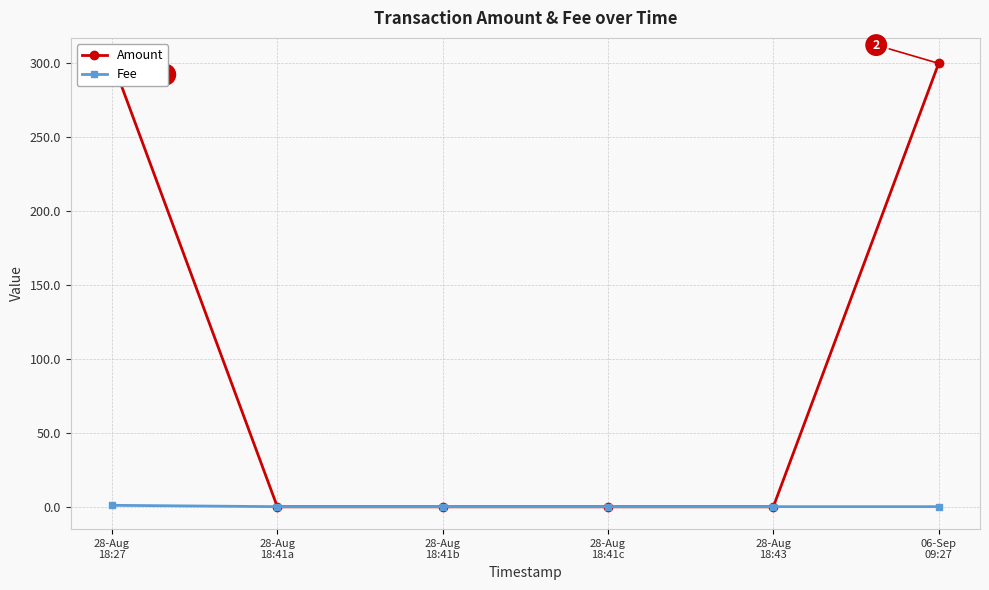

What is the difference between the highest and lowest values at 28-Aug
18:43?

0.1